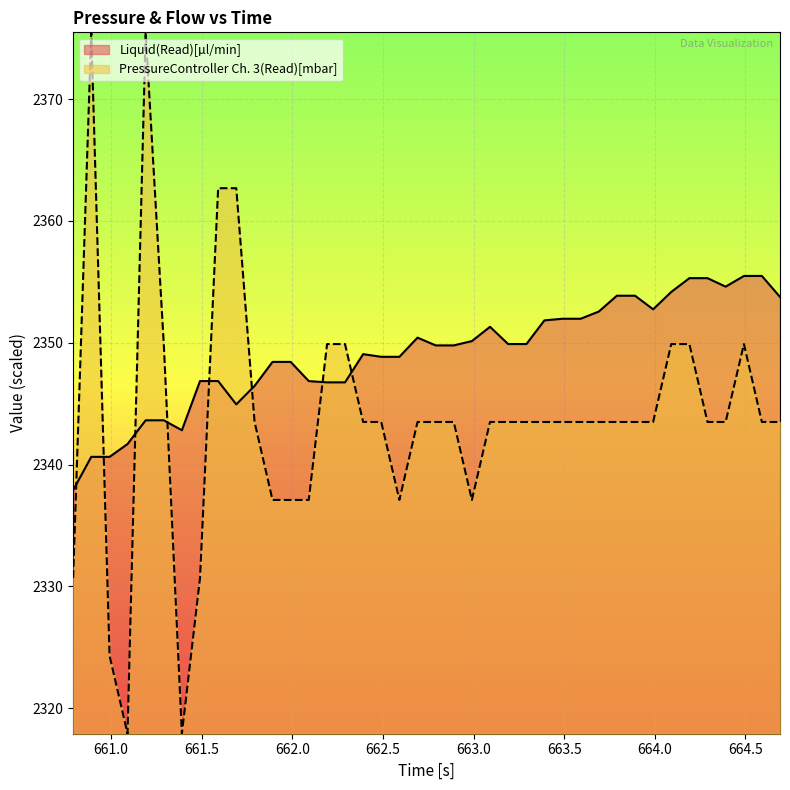

How many intersections are there between Liquid(Read)[µl/min] and PressureController Ch. 3(Read)[mbar]?

8